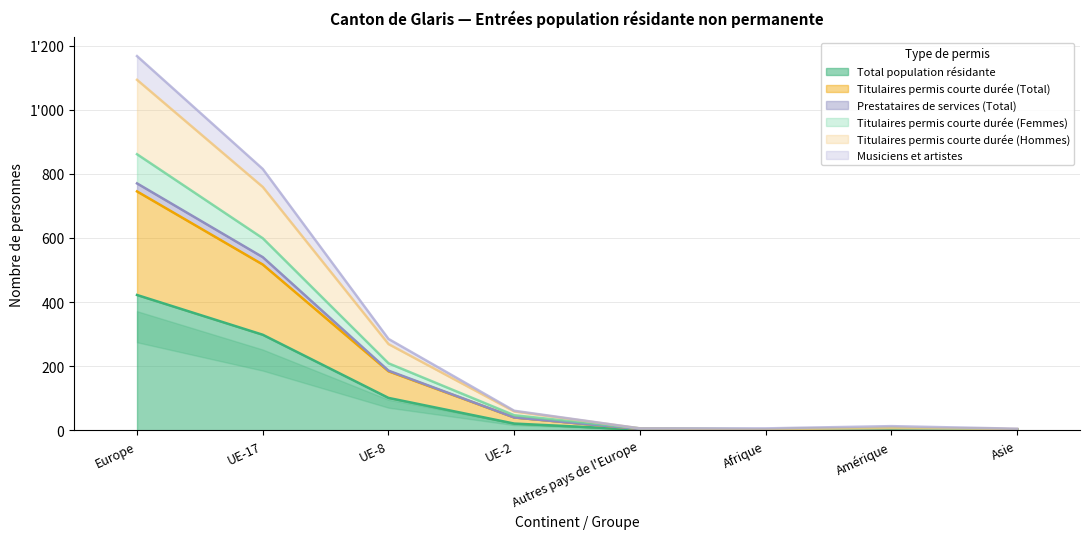

What is the label of the 2nd point from the right?

Amérique